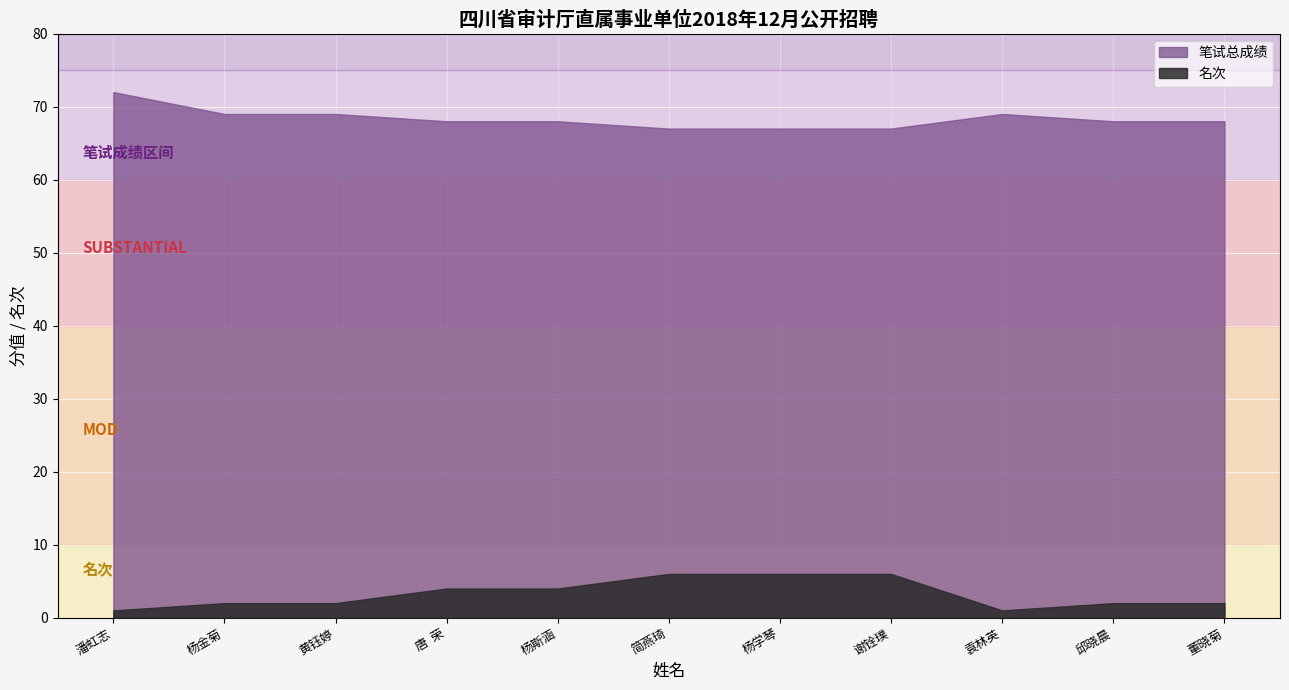

At which category does 笔试总成绩 reach its first local peak?

袁林英